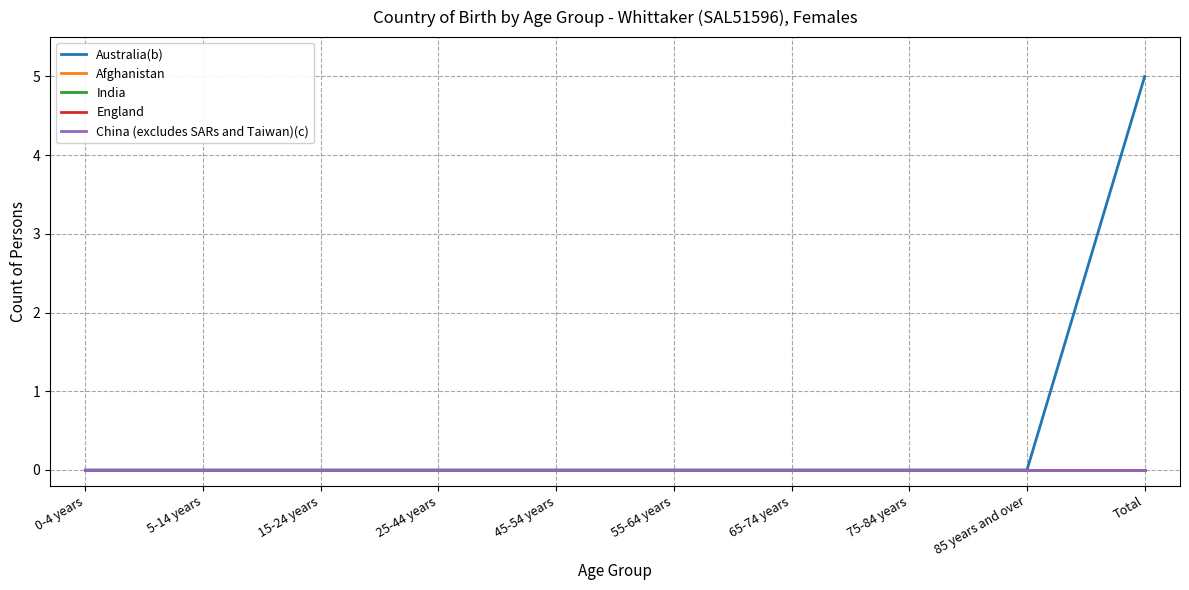

Does the chart display data point markers on the line(s)?

No